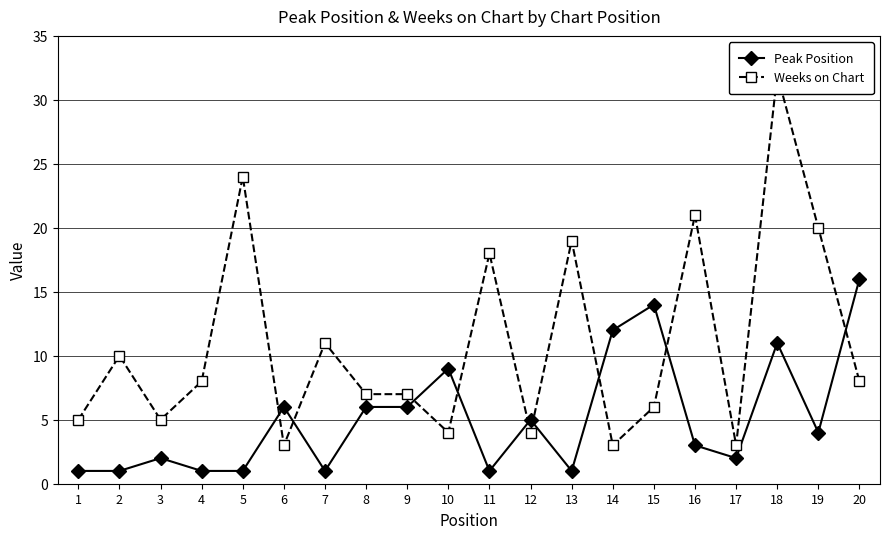

List the series in order of their overall mean, lowest first.

Peak Position, Weeks on Chart